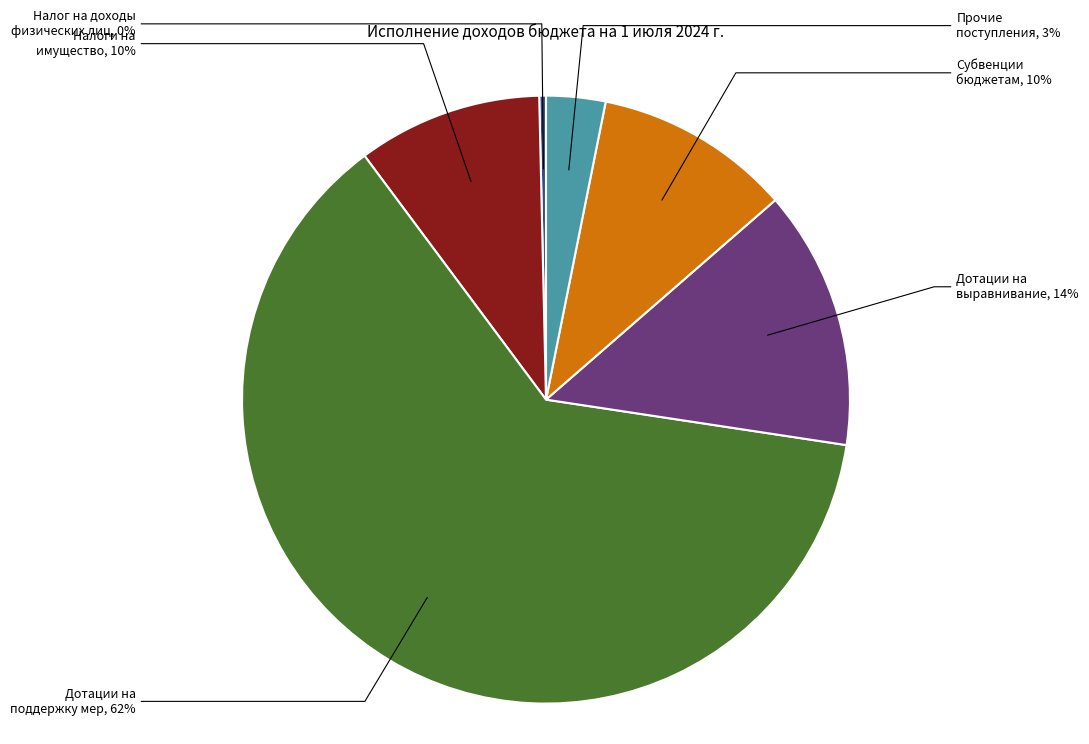

To the nearest percent, what is the average slice percentage?

17%